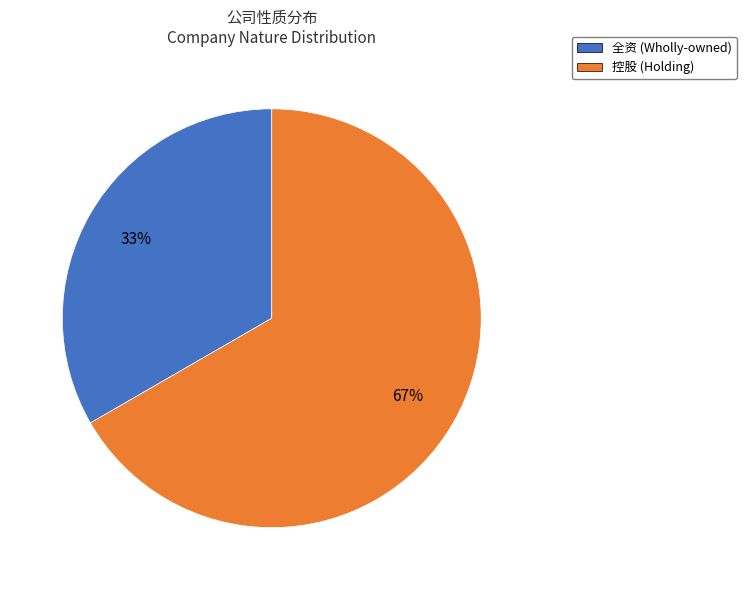

How many slices are in this pie chart?

2